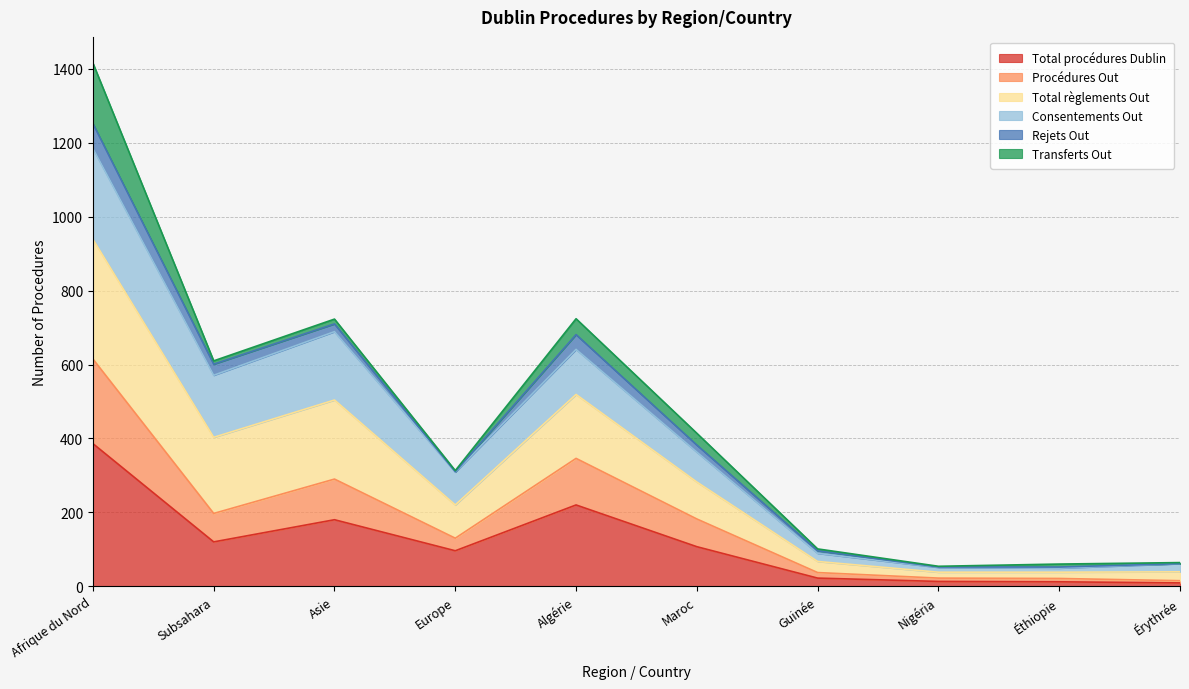

The value of Total procédures Dublin at Subsahara is 120. True or false?

True